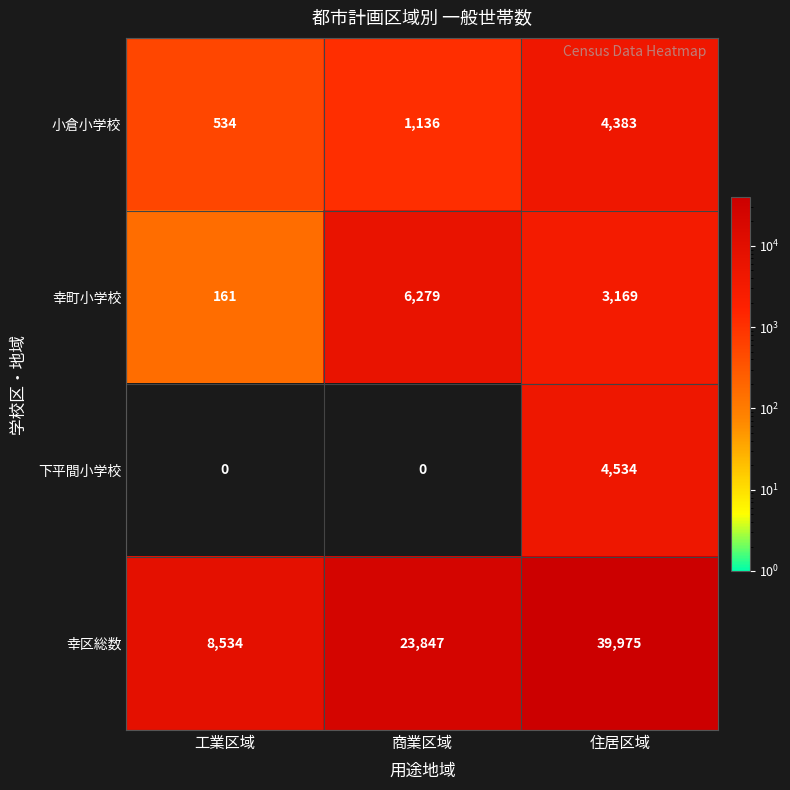

Reading left to right, list all the values displayed in this chart.

小倉小学校: 工業区域=534	商業区域=1136	住居区域=4383
幸町小学校: 工業区域=161	商業区域=6279	住居区域=3169
下平間小学校: 工業区域=0	商業区域=0	住居区域=4534
幸区総数: 工業区域=8534	商業区域=23847	住居区域=39975